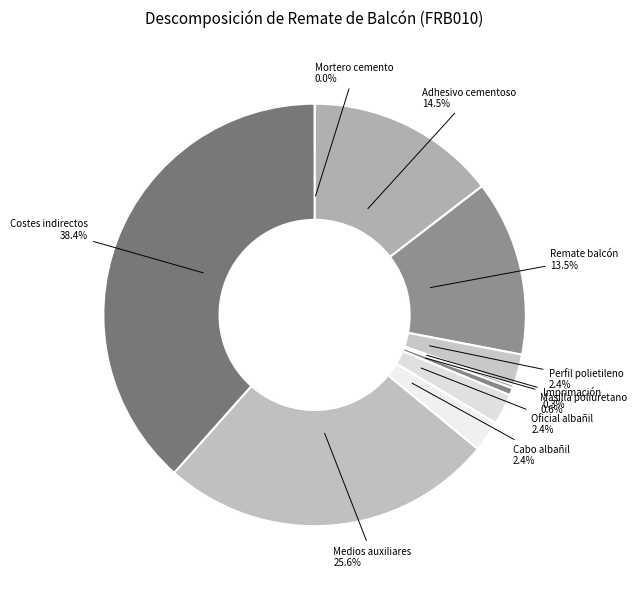

To the nearest percent, what is the average slice percentage?

10%